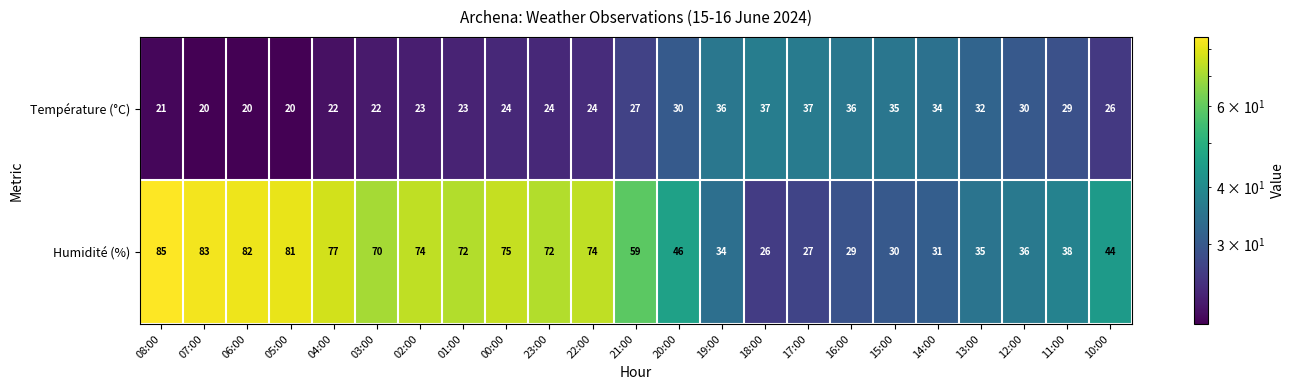

Which series has the largest total across all categories?

Humidité (%)